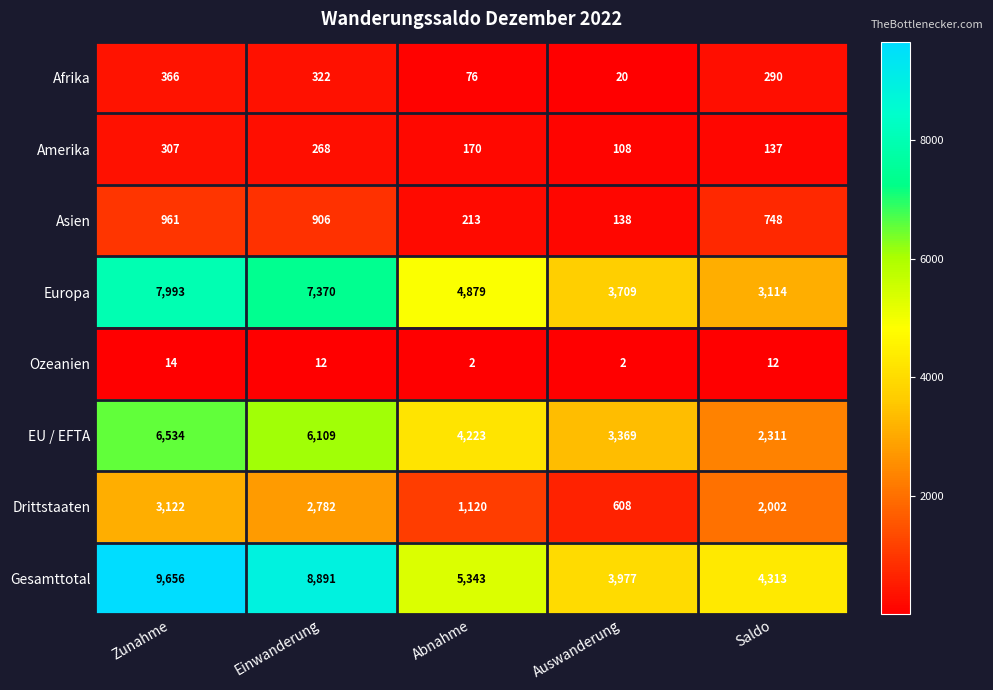

True or false: Drittstaaten has a value of 608 at Auswanderung.

True